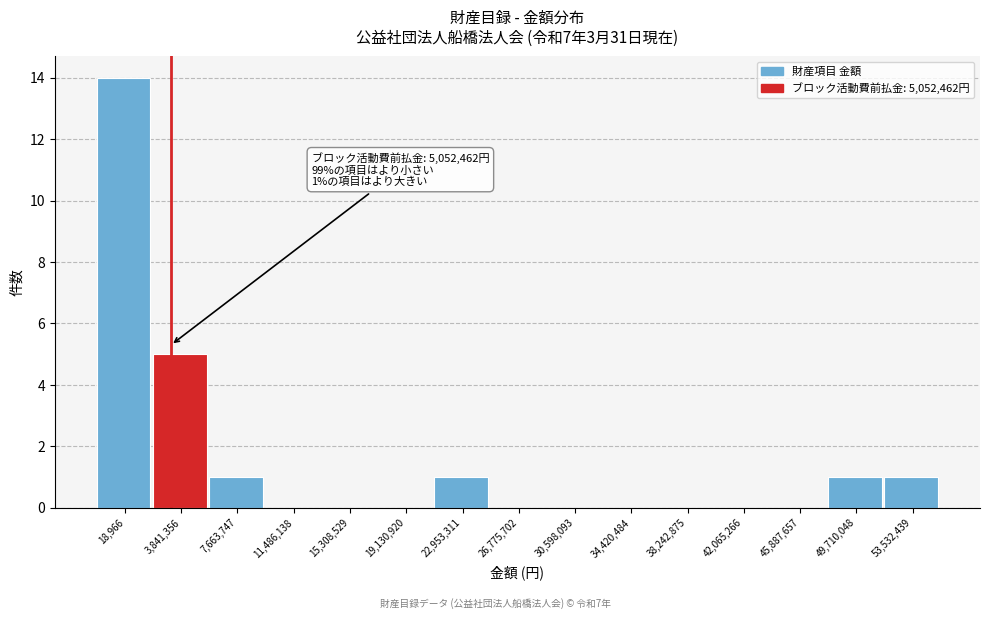

Reading left to right, what are all the values shown in this chart?

18,966=14	3,841,356=5	7,663,747=1	11,486,138=0	15,308,529=0	19,130,920=0	22,953,311=1	26,775,702=0	30,598,093=0	34,420,484=0	38,242,875=0	42,065,266=0	45,887,657=0	49,710,048=1	53,532,439=1